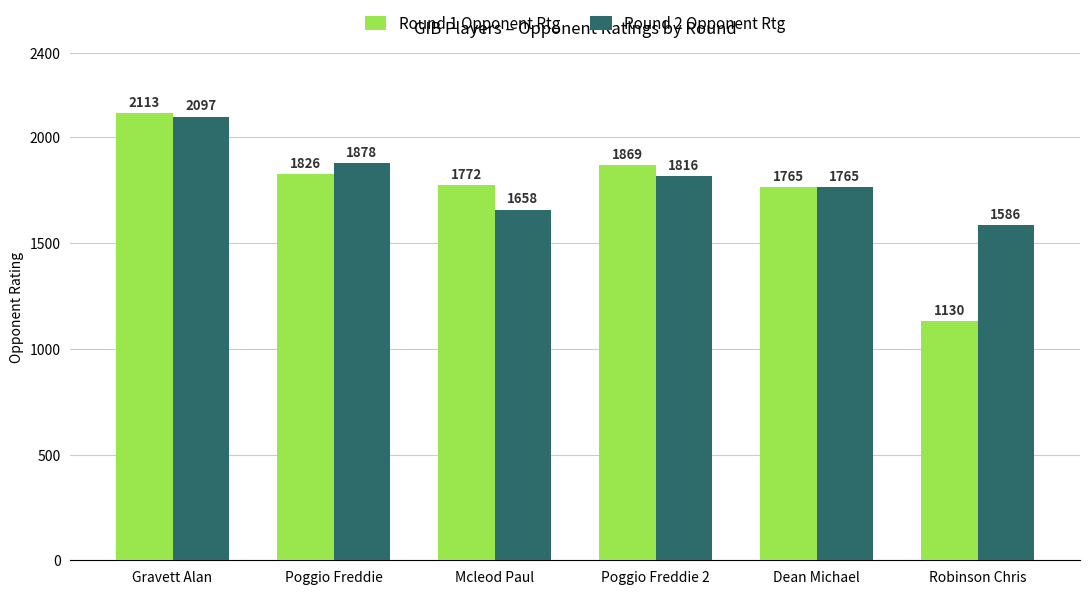

What is the label of the 6th bar from the left?

Robinson Chris